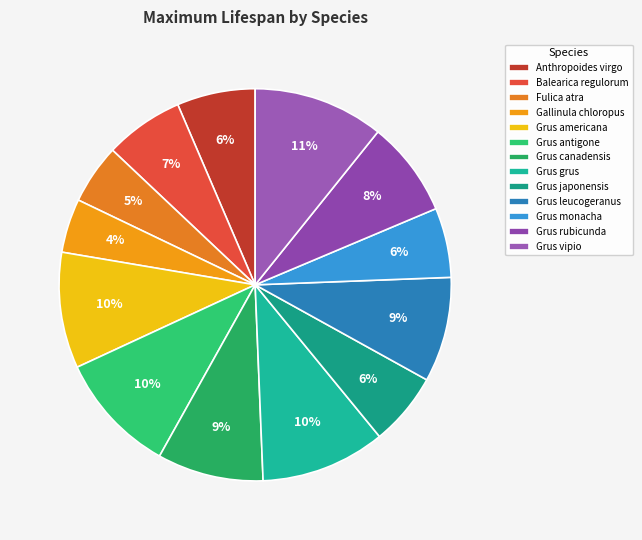

Is it true that Grus canadensis is 1% of the pie?

False